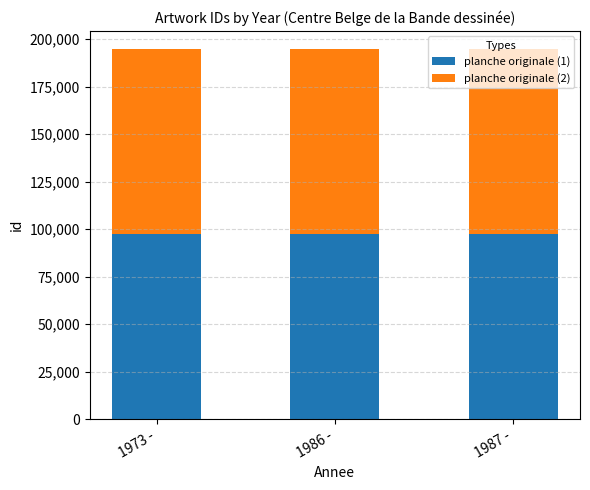

Are the bars grouped side by side (vs. stacked)?

No